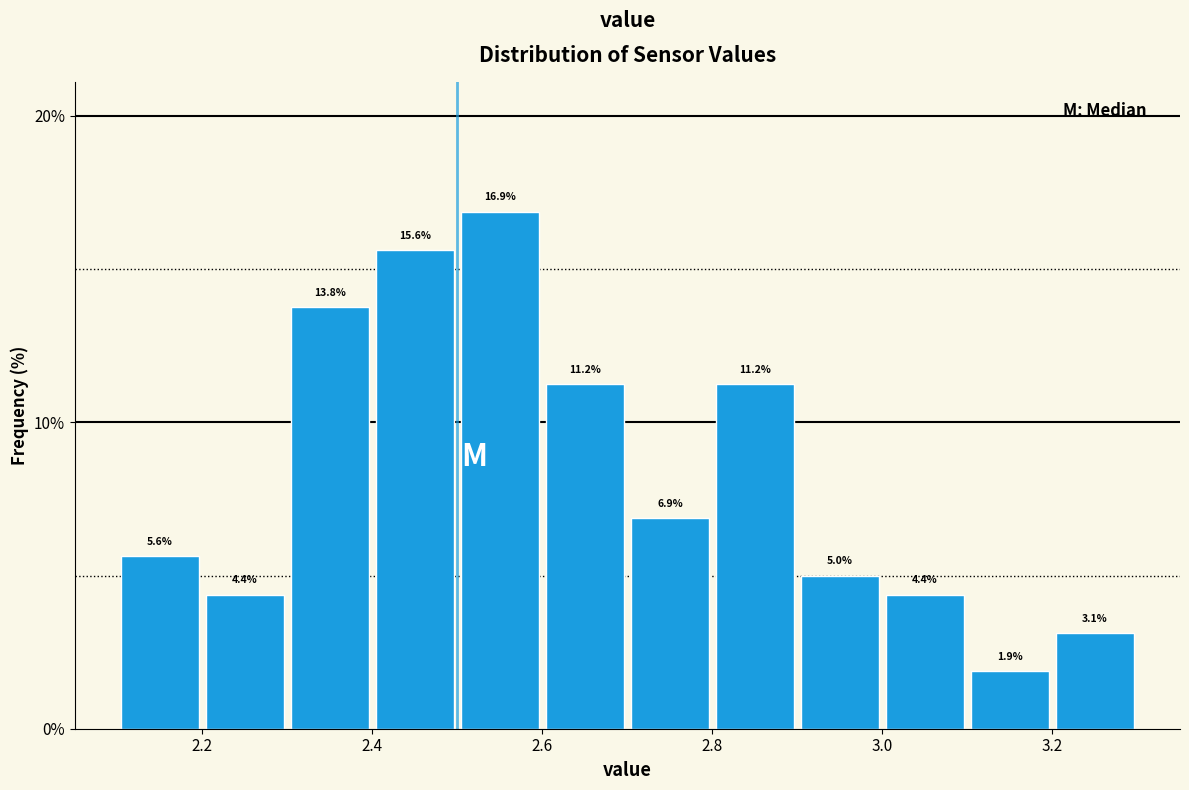

Reading left to right, list every bar in this chart as the range it spans on the x-axis followed by its height.

2.1 to 2.2: 5.6
2.2 to 2.3: 4.4
2.3 to 2.4: 13.8
2.4 to 2.5: 15.6
2.5 to 2.6: 16.9
2.6 to 2.7: 11.2
2.7 to 2.8: 6.9
2.8 to 2.9: 11.2
2.9 to 3.0: 5.0
3.0 to 3.1: 4.4
3.1 to 3.2: 1.9
3.2 to 3.3: 3.1